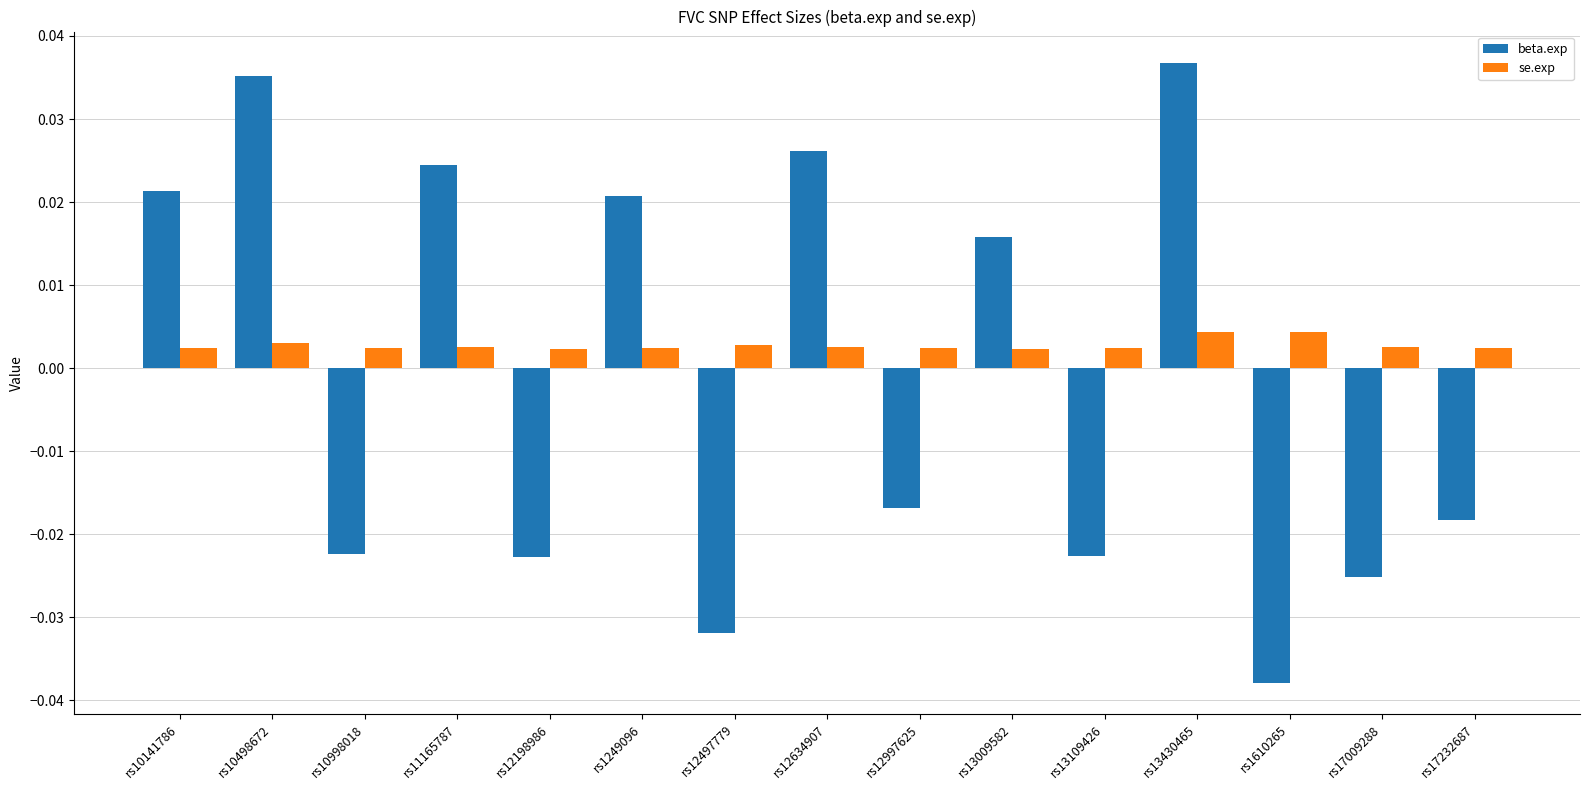

Rank the series by their average value, from highest to lowest.

se.exp, beta.exp